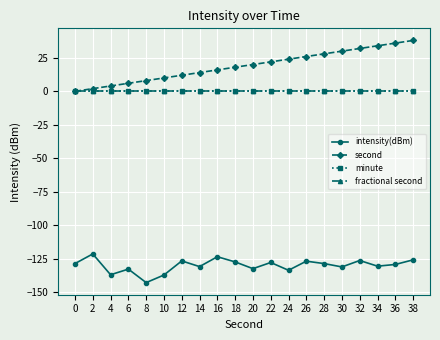

Reading left to right, extract all data points from this chart.

intensity(dBm): -128.7	-121.5	-137.0	-132.8	-142.9	-137.2	-126.7	-130.9	-123.6	-127.4	-132.4	-127.8	-133.7	-126.9	-128.7	-131.2	-126.4	-130.6	-129.3	-125.9
second: 0.0	2.0	4.0	6.0	8.0	10.0	12.0	14.0	16.0	18.0	20.0	22.0	24.0	26.0	28.0	30.0	32.0	34.0	36.0	38.0
minute: 0.0	0.0	0.0	0.0	0.0	0.0	0.0	0.0	0.0	0.0	0.0	0.0	0.0	0.0	0.0	0.0	0.0	0.0	0.0	0.0
fractional second: 0.0	0.0	0.0	0.0	0.0	0.0	0.0	0.0	0.0	0.0	0.0	0.0	0.0	0.0	0.0	0.0	0.0	0.0	0.0	0.0